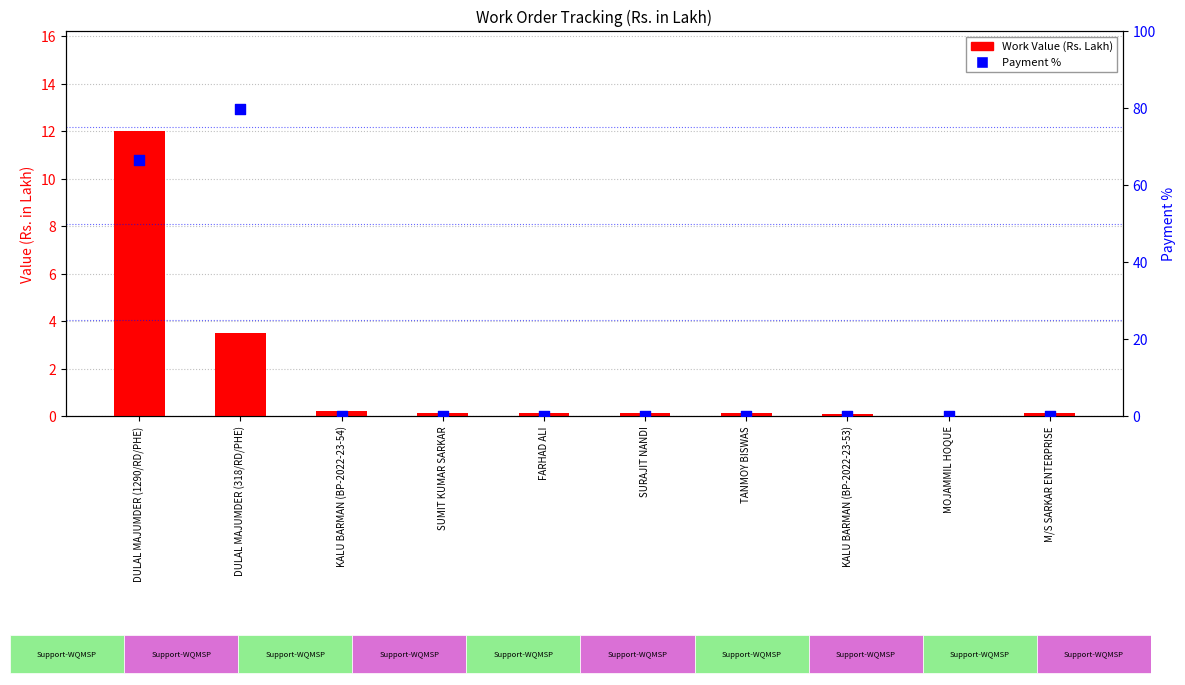

Which series contains the lowest Y value?

Payment %